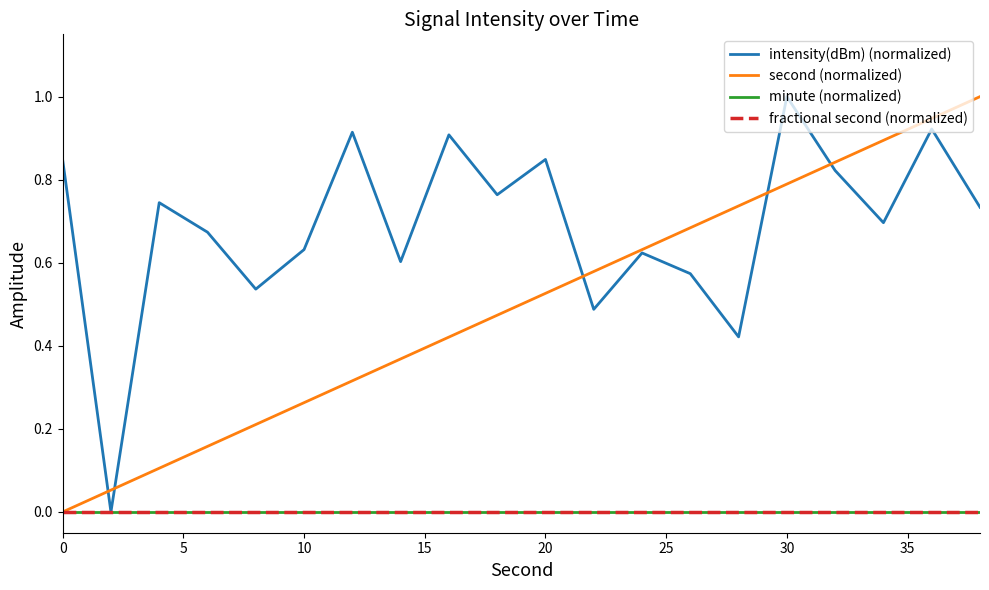

What is the greatest value displayed?

1.0